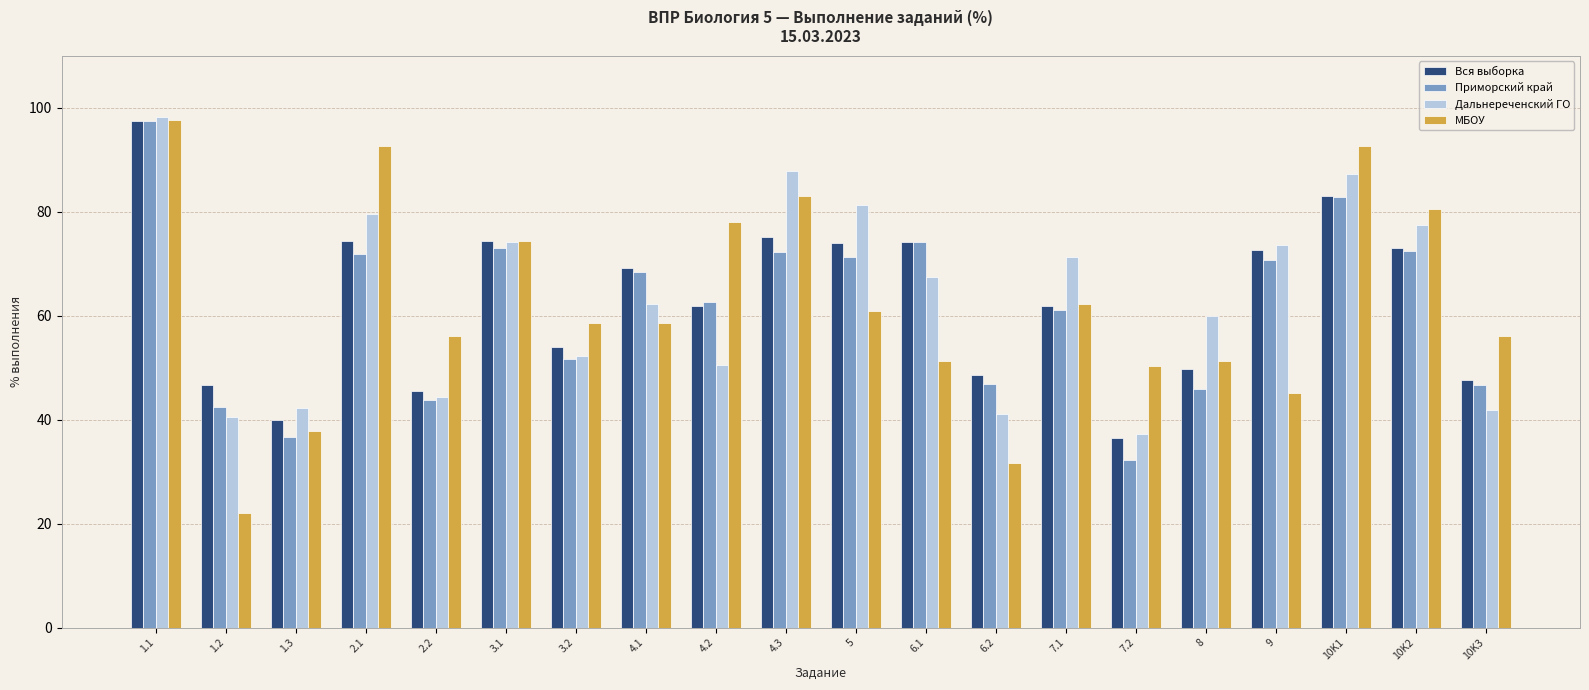

What is the sum of all Приморский край values?

1224.8